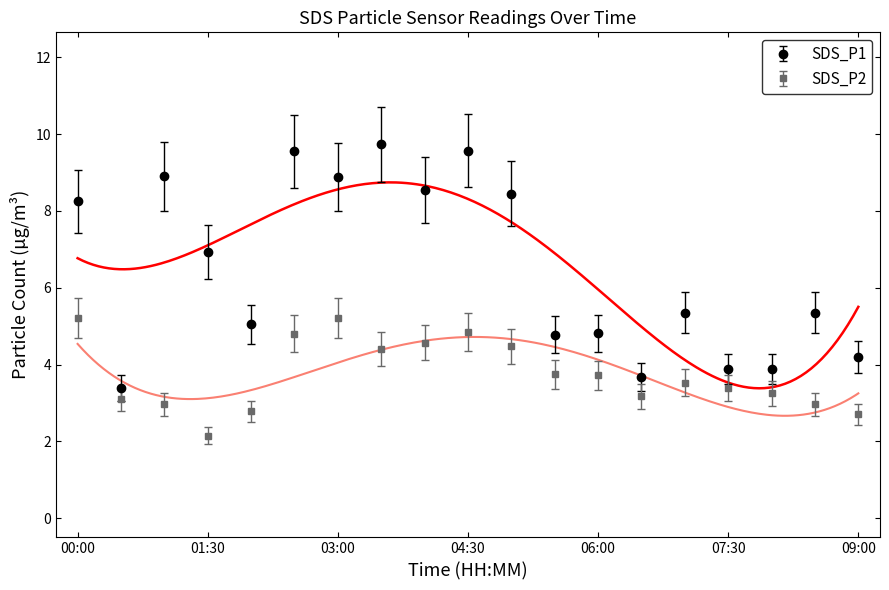

The value of SDS_P2 at 03:30 is 5.7. True or false?

False